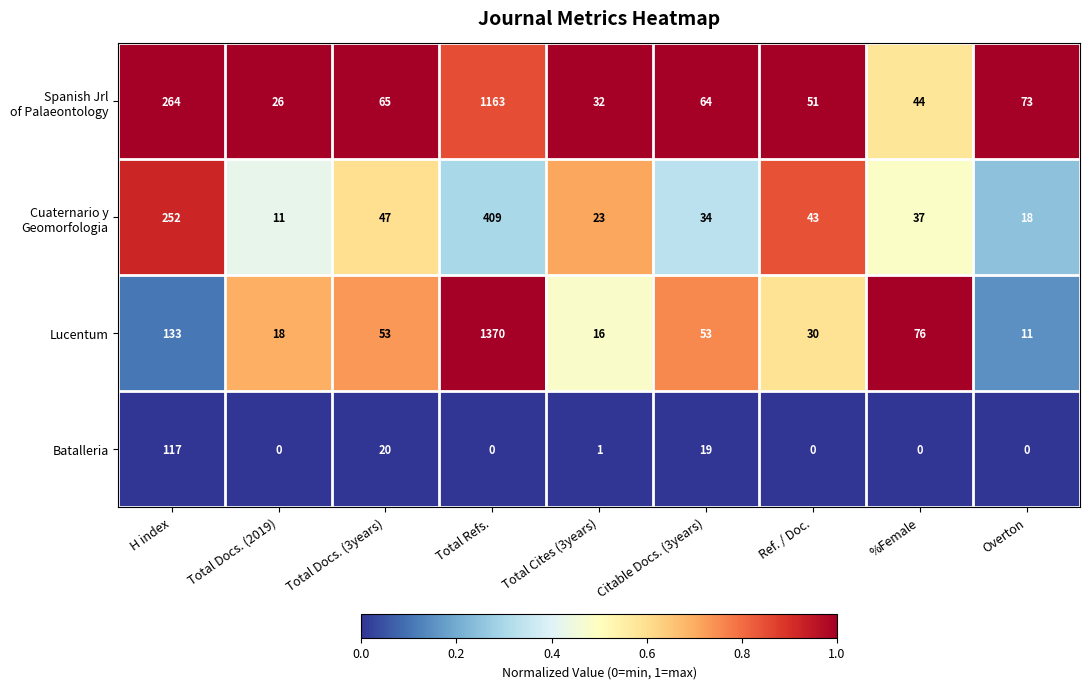

What is the difference between the maximum and minimum values in the Lucentum series?

1359